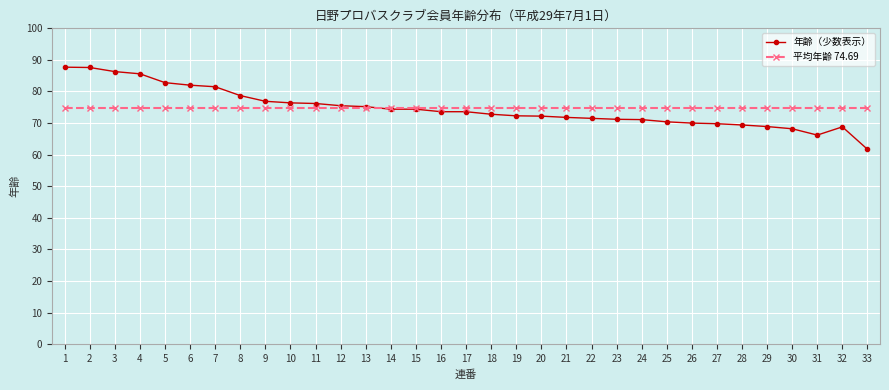

What is the total value across all series at 11?

150.9